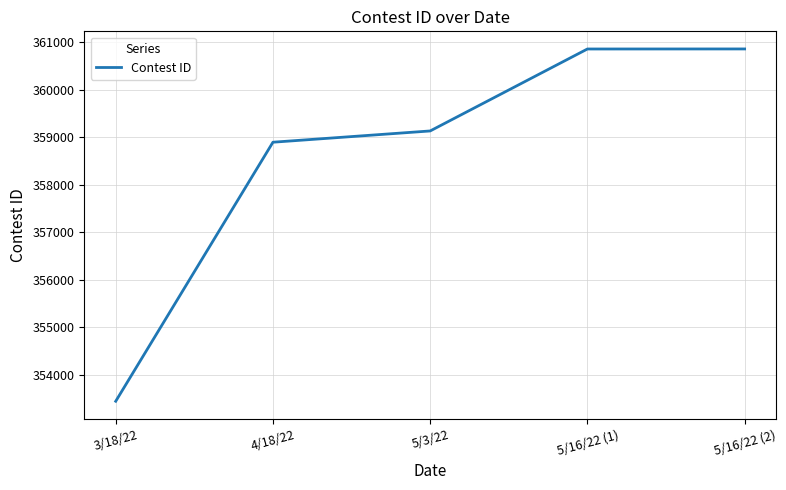

What is the difference between the values at 5/3/22 and 5/16/22 (2)?

1725